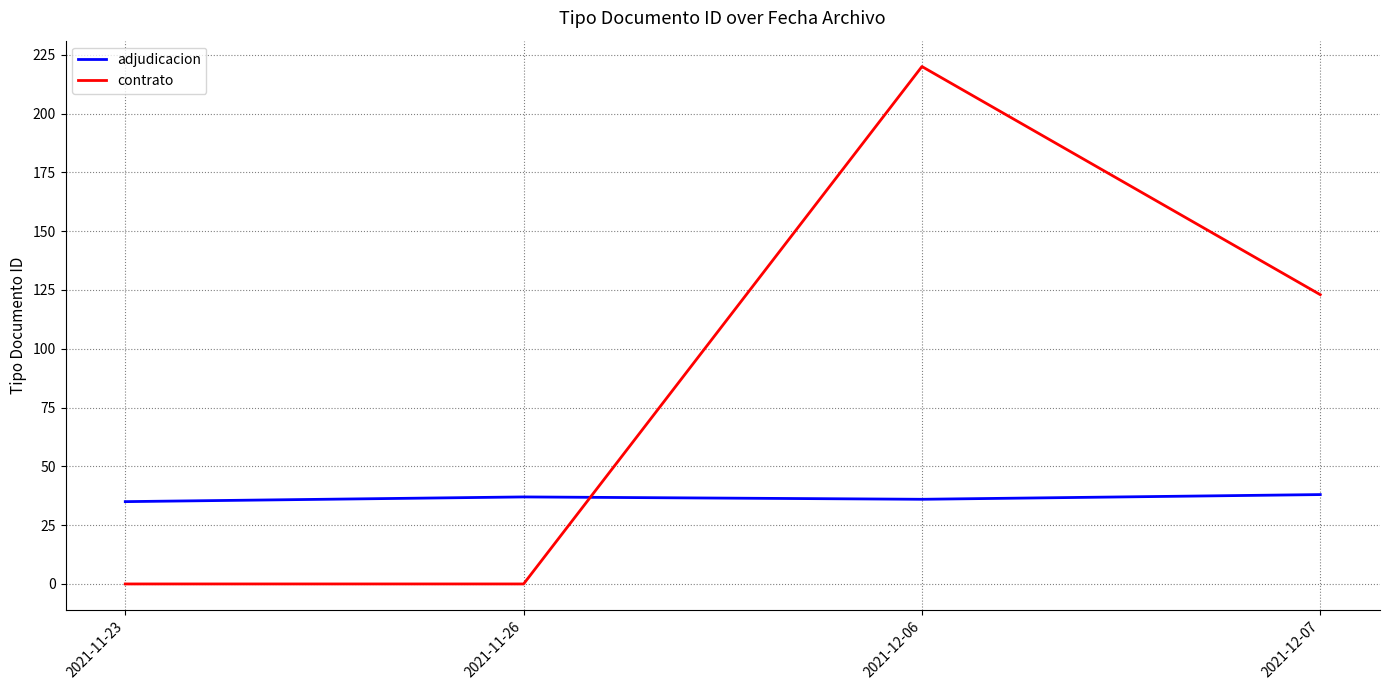

How many lines are shown in the chart?

2